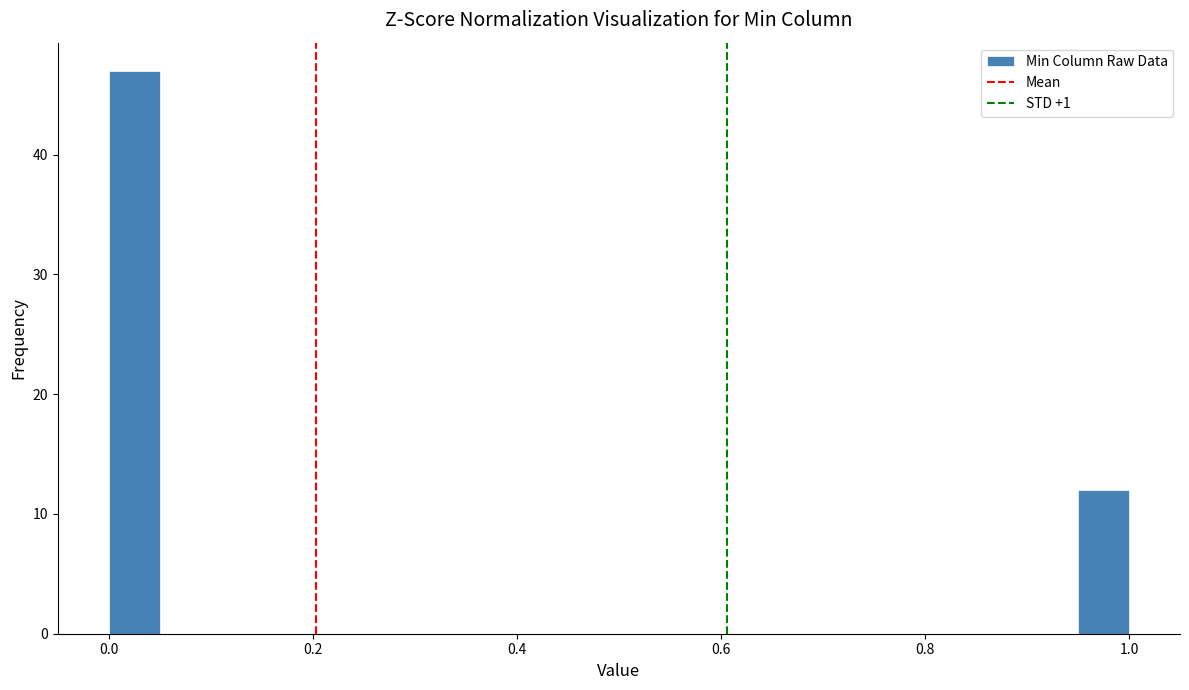

Read against the x-axis, roughly where is the centre of the tallest bar?

0.02